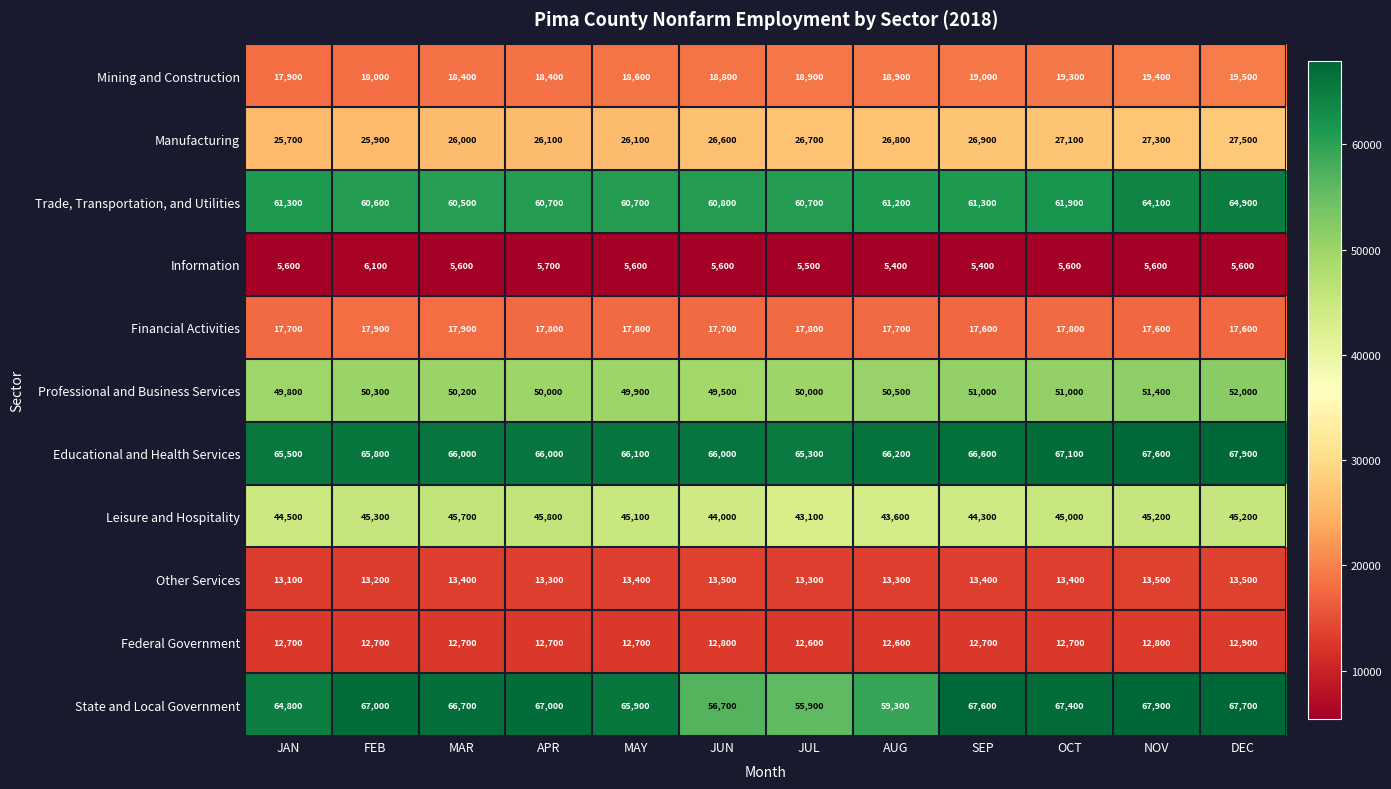

Which series changed the most between APR and OCT?

Trade, Transportation, and Utilities